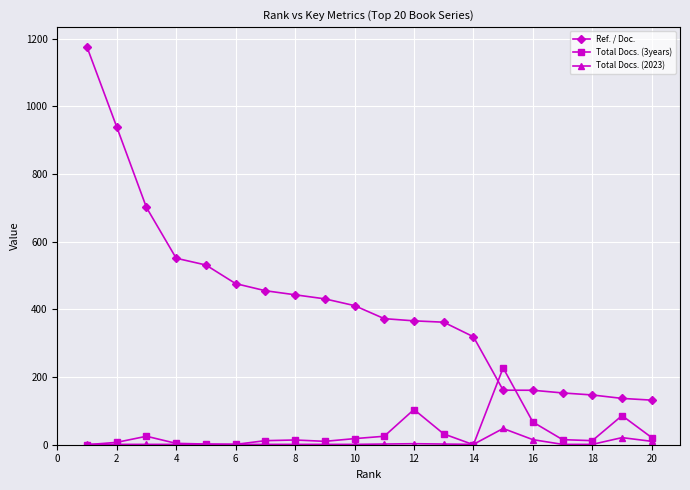

Which series has the largest range (max minus min)?

Ref. / Doc.